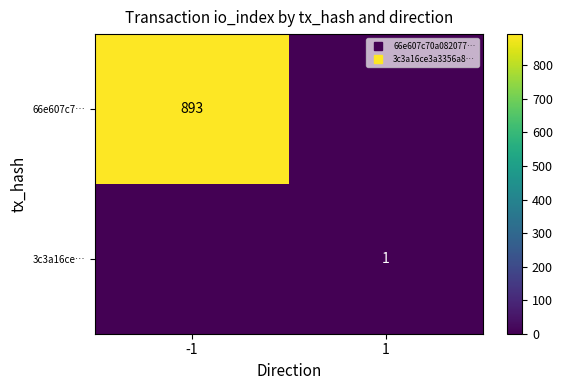

At which category is the sum across all series the highest?

-1